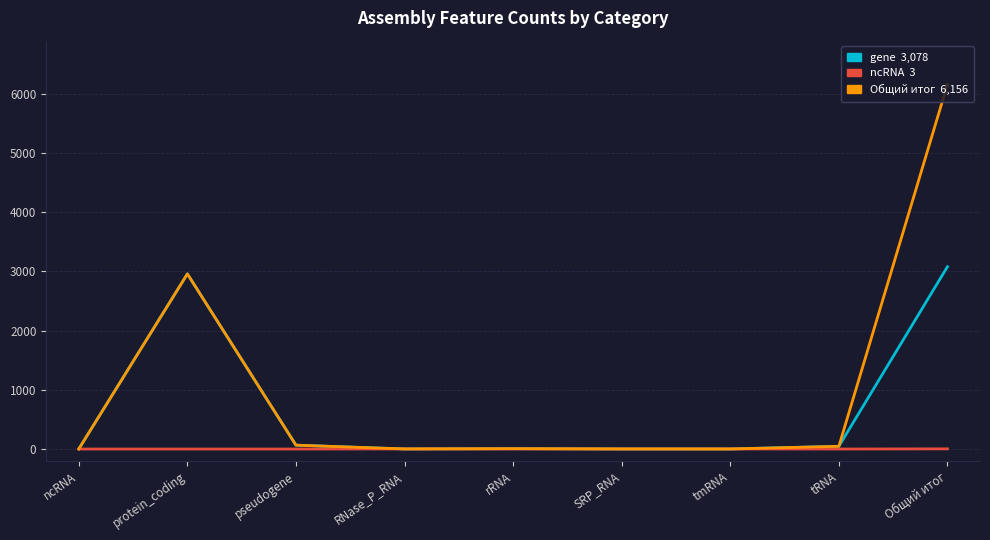

What is the difference between the highest and lowest values at protein_coding?

2957